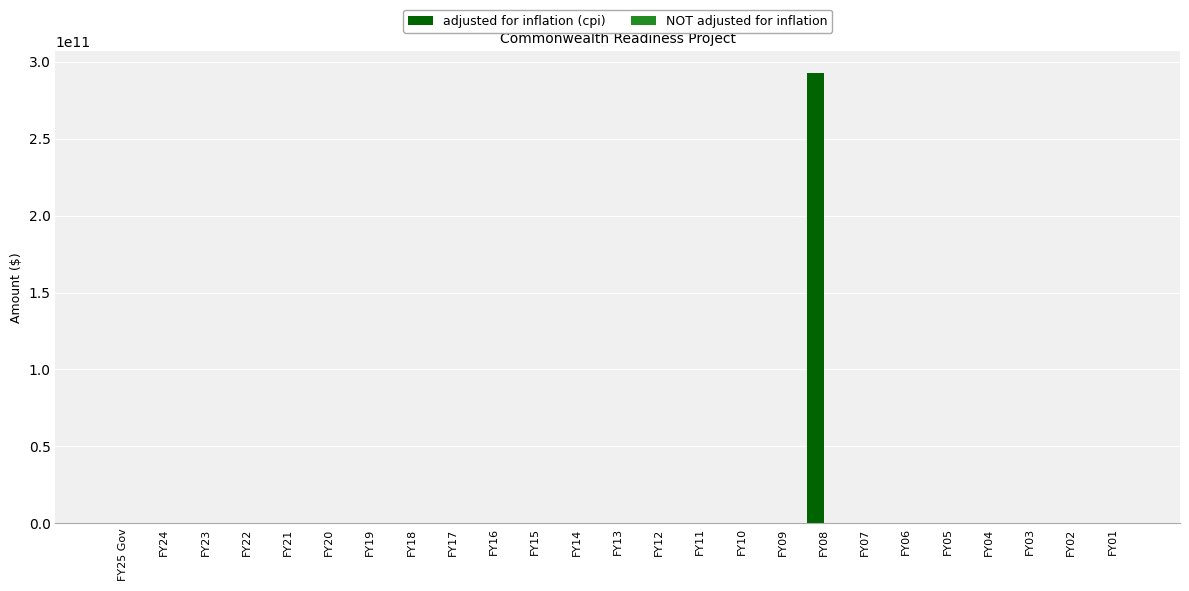

At which category is the sum across all series the highest?

FY08